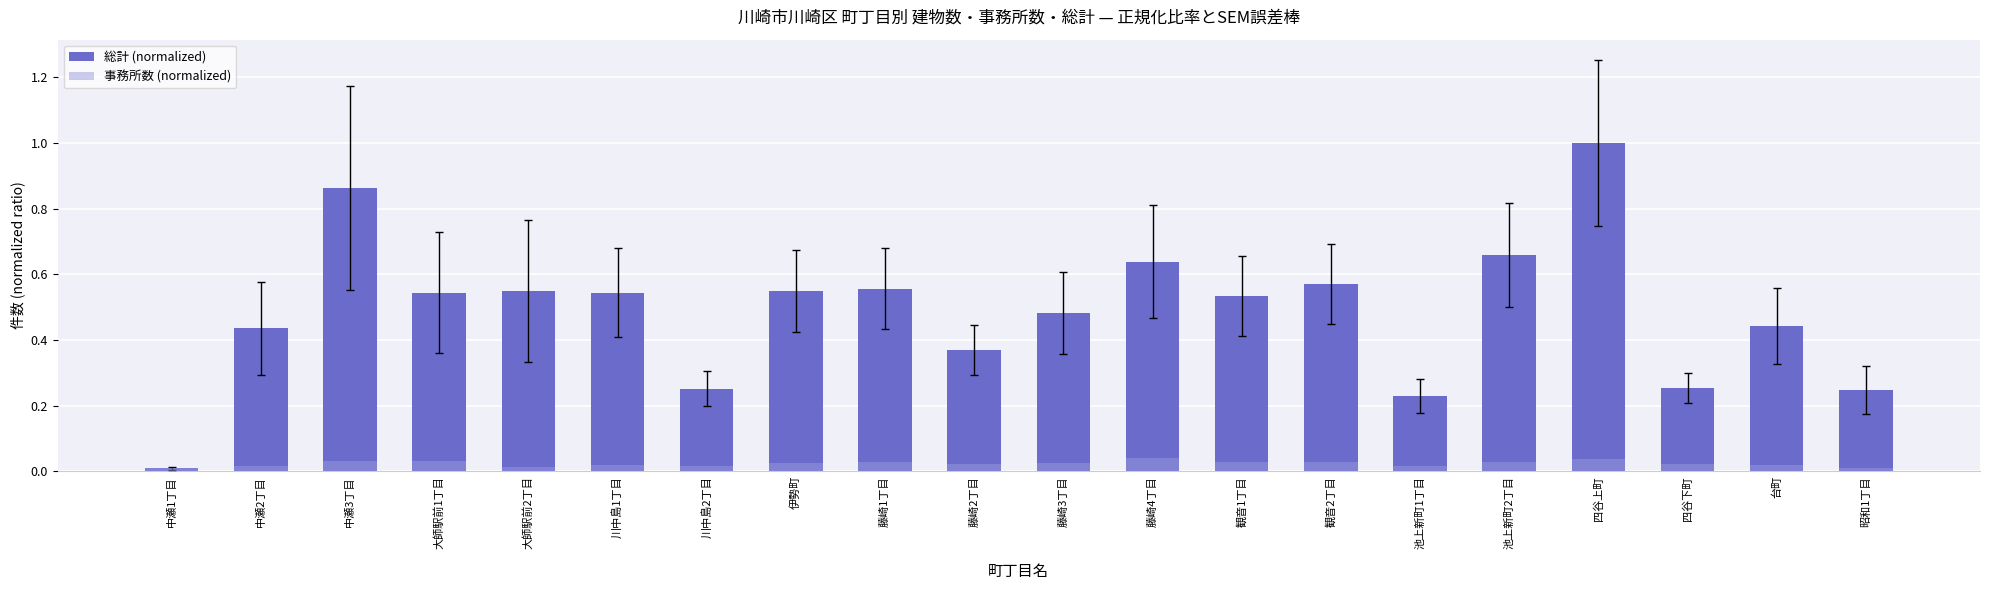

Is it true that 総計 (normalized) equals 0.4 at 中瀬2丁目?

True